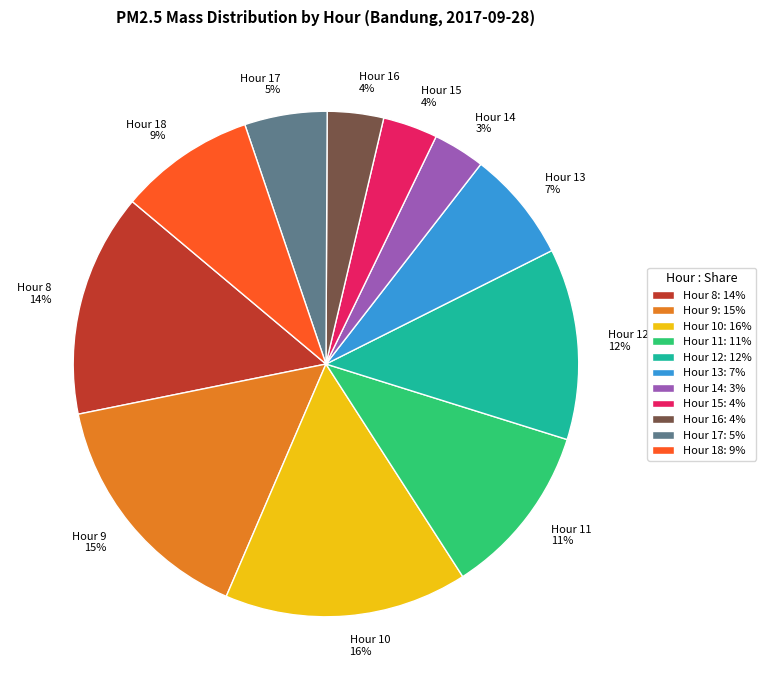

Do Hour 10 and Hour 14 together represent more than half of the pie?

No